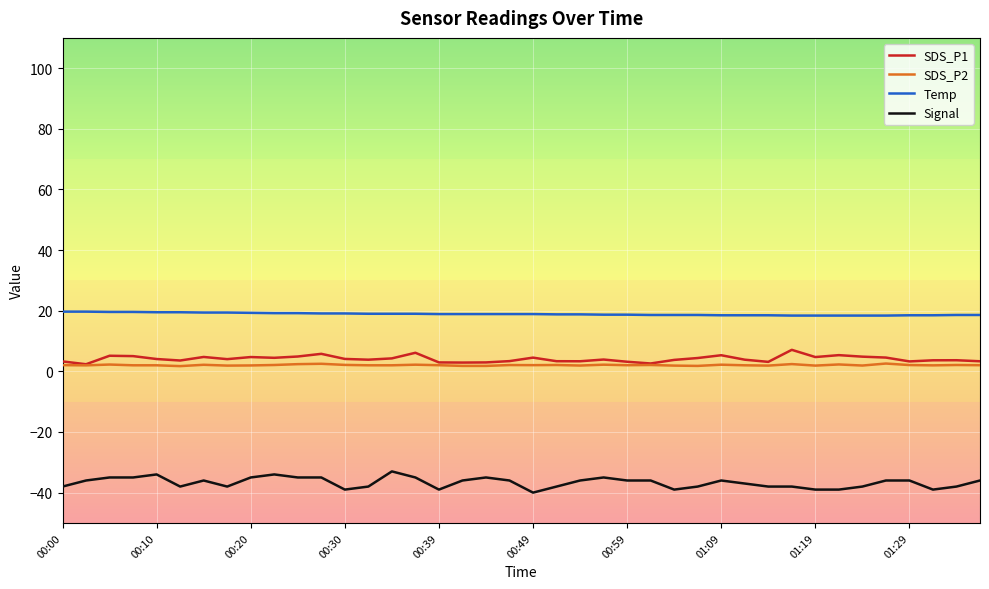

True or false: SDS_P1 and Signal intersect in this chart.

False